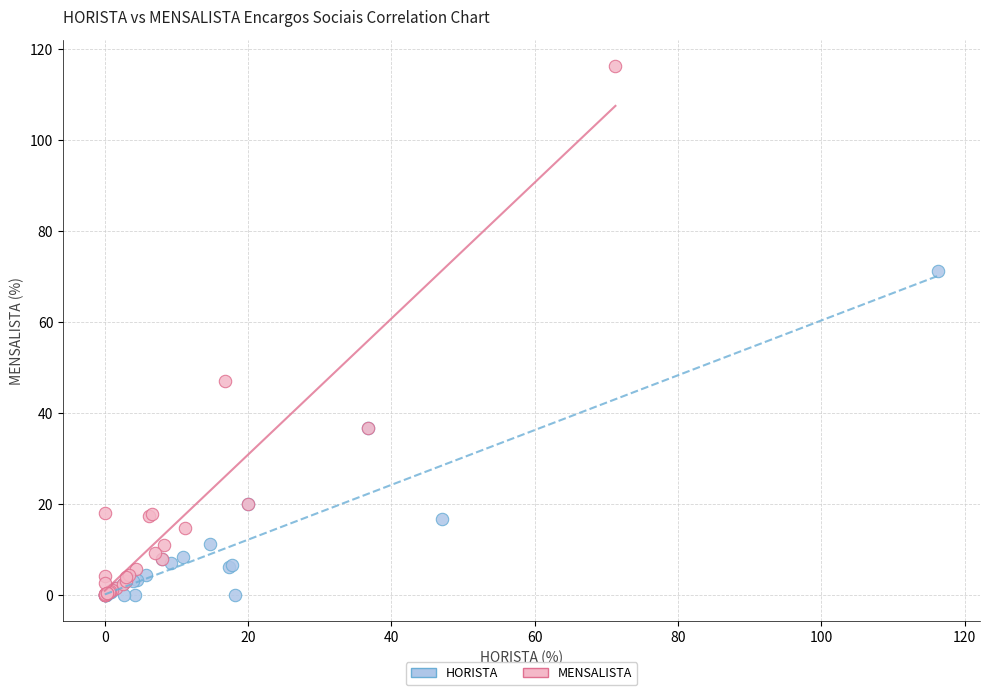

Which series has the largest Y range (max minus min)?

MENSALISTA